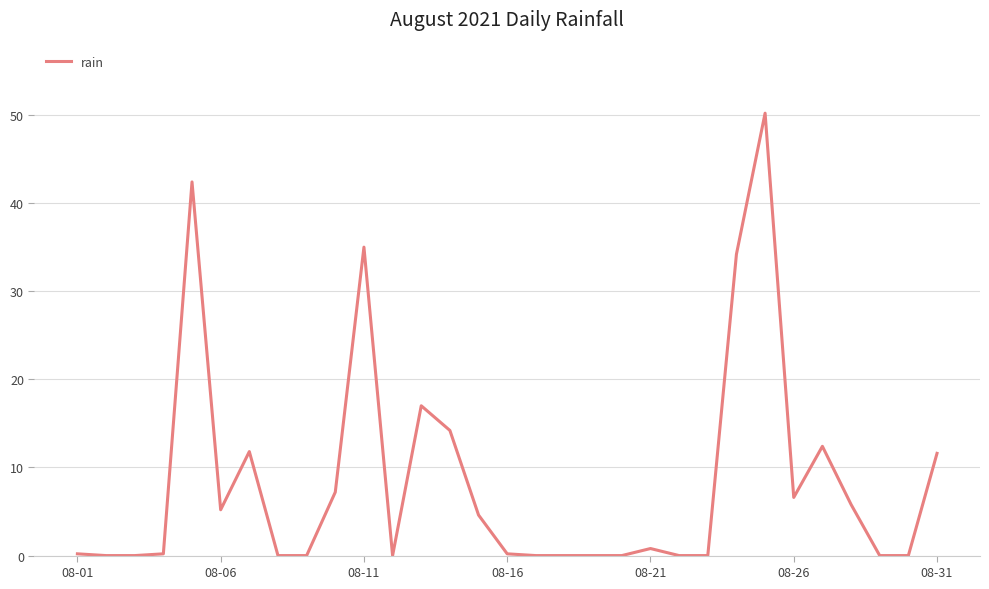

Count the number of categories in the chart.

31